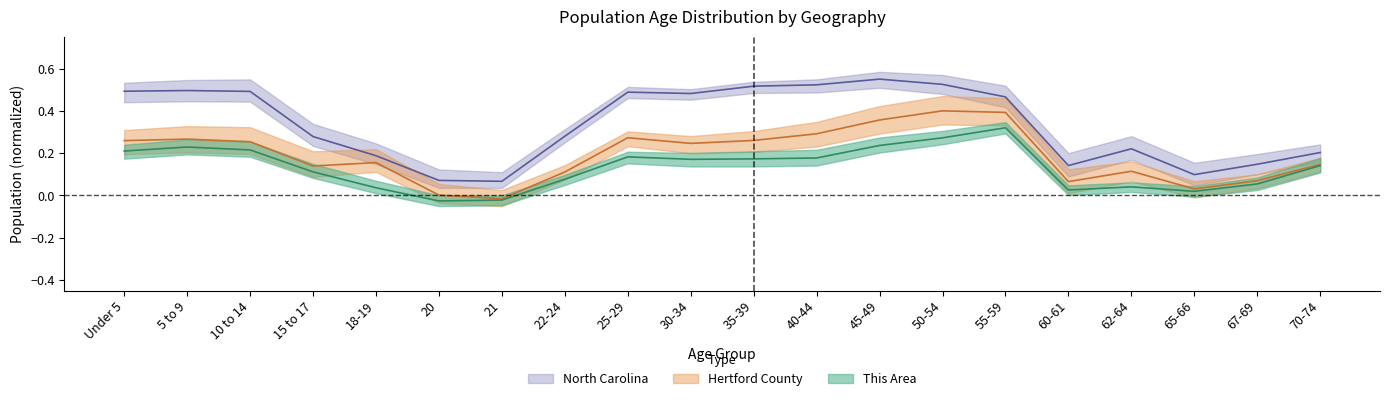

Does the chart have visible grid lines?

No